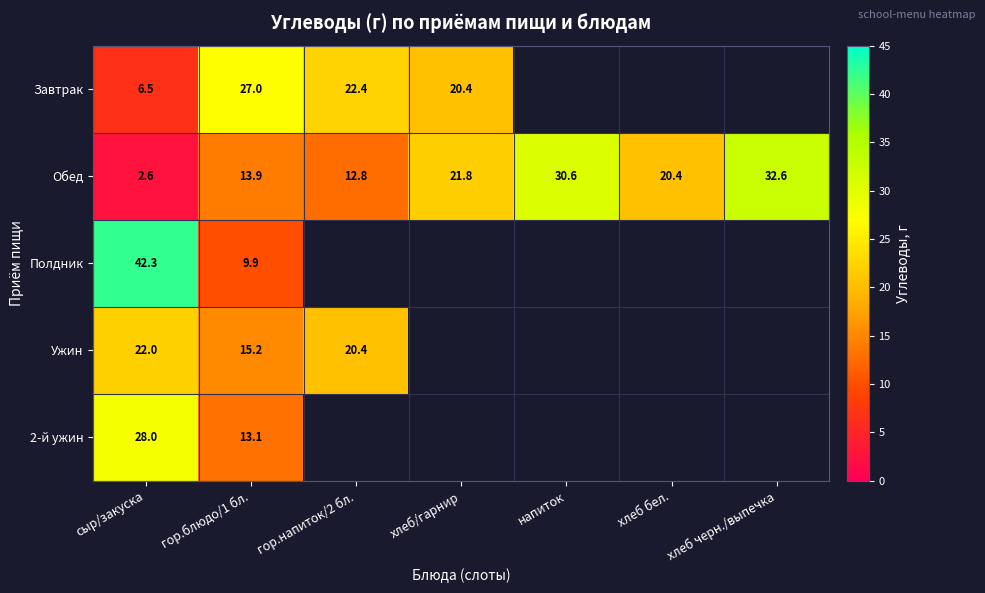

Is the value of Полдник at гор.блюдо/1 бл. greater than the value of Обед at напиток?

No